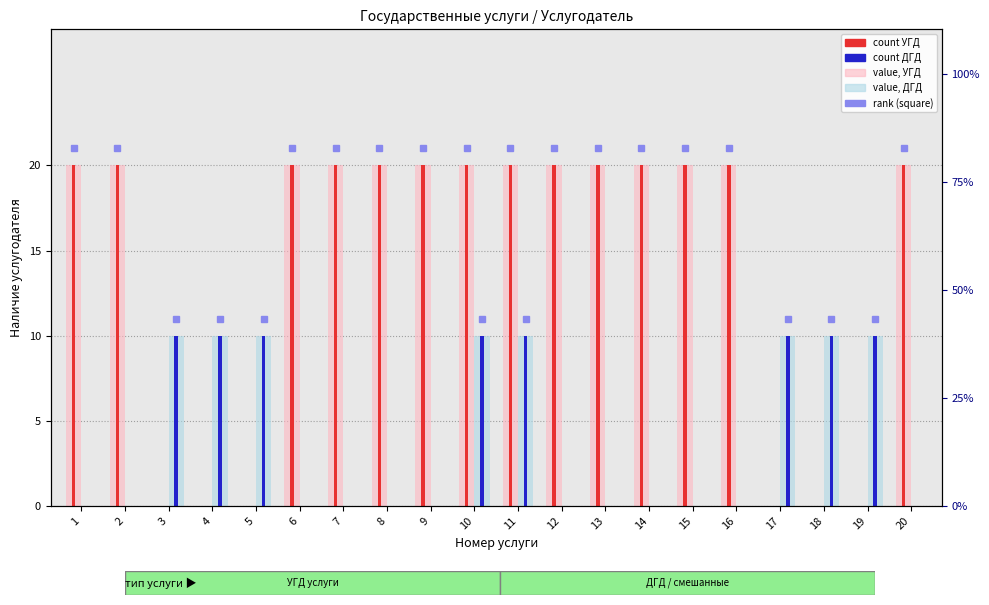

Rank the series by their maximum value, from highest to lowest.

УГД (count), ДГД (count)